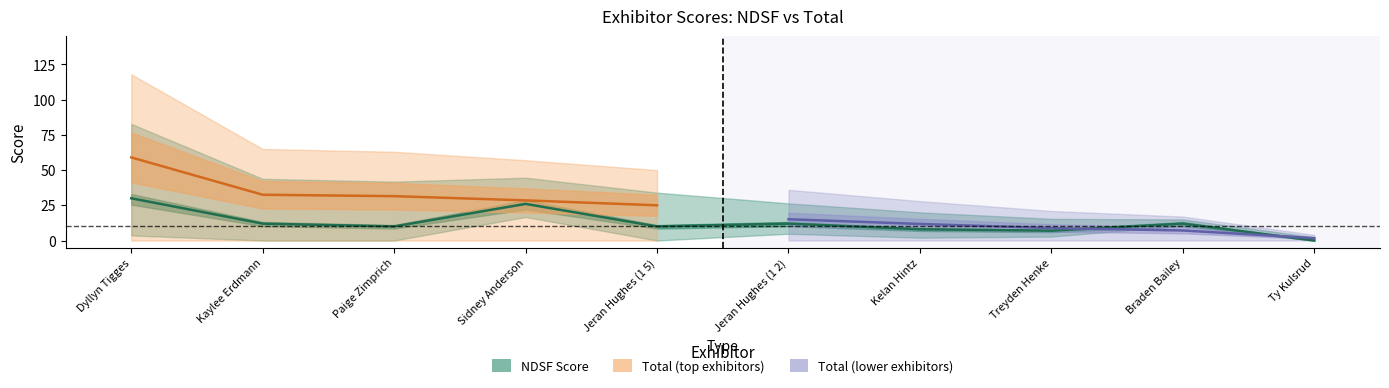

What is the sum of all values?

127